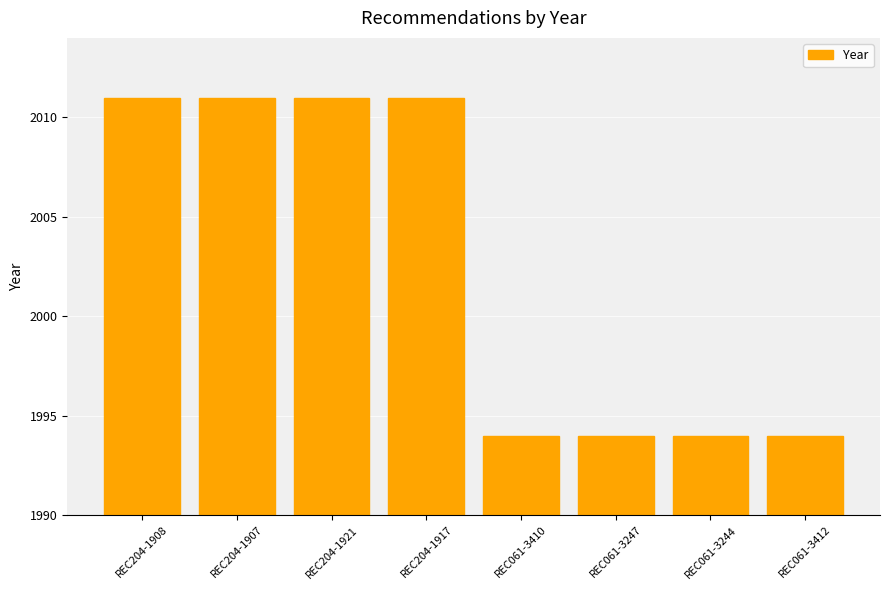

What is the ratio of the value at REC204-1907 to the value at REC204-1917?

1.0